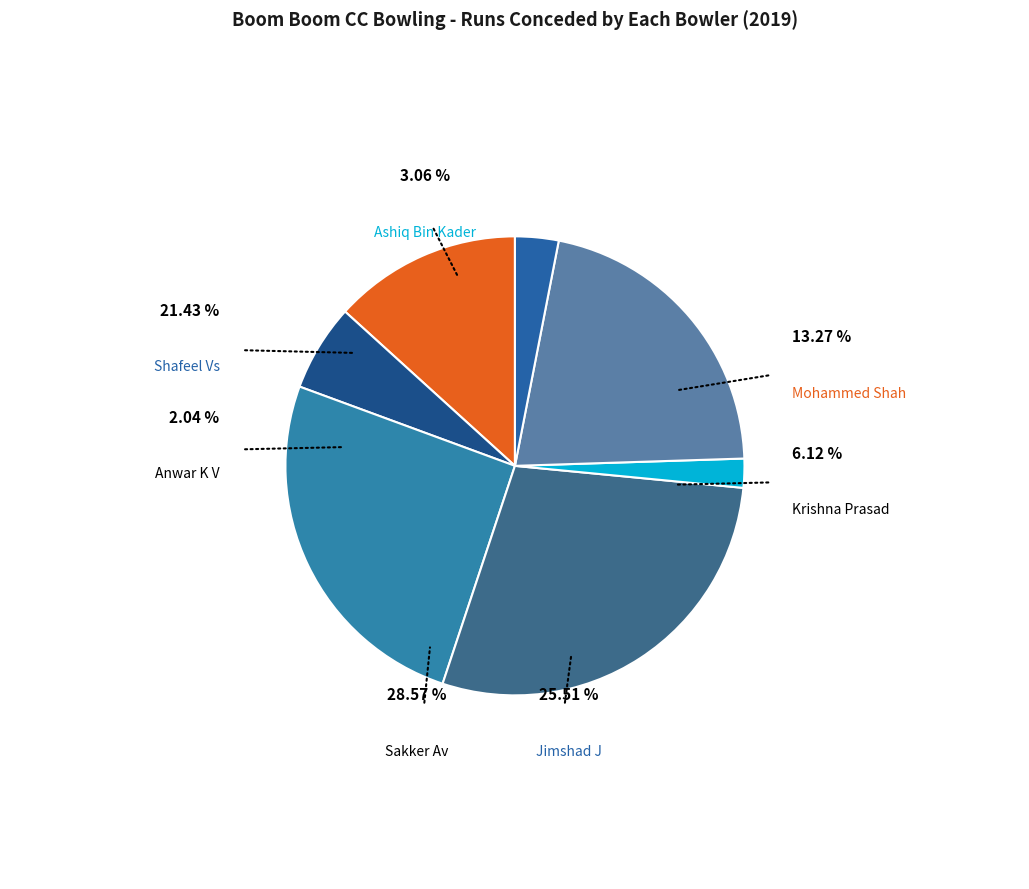

Which category has the biggest portion of the pie?

Sakker Av